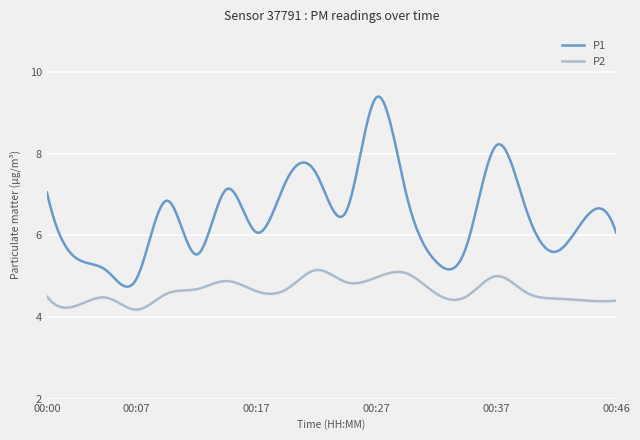

Which series has the widest spread of values?

P1